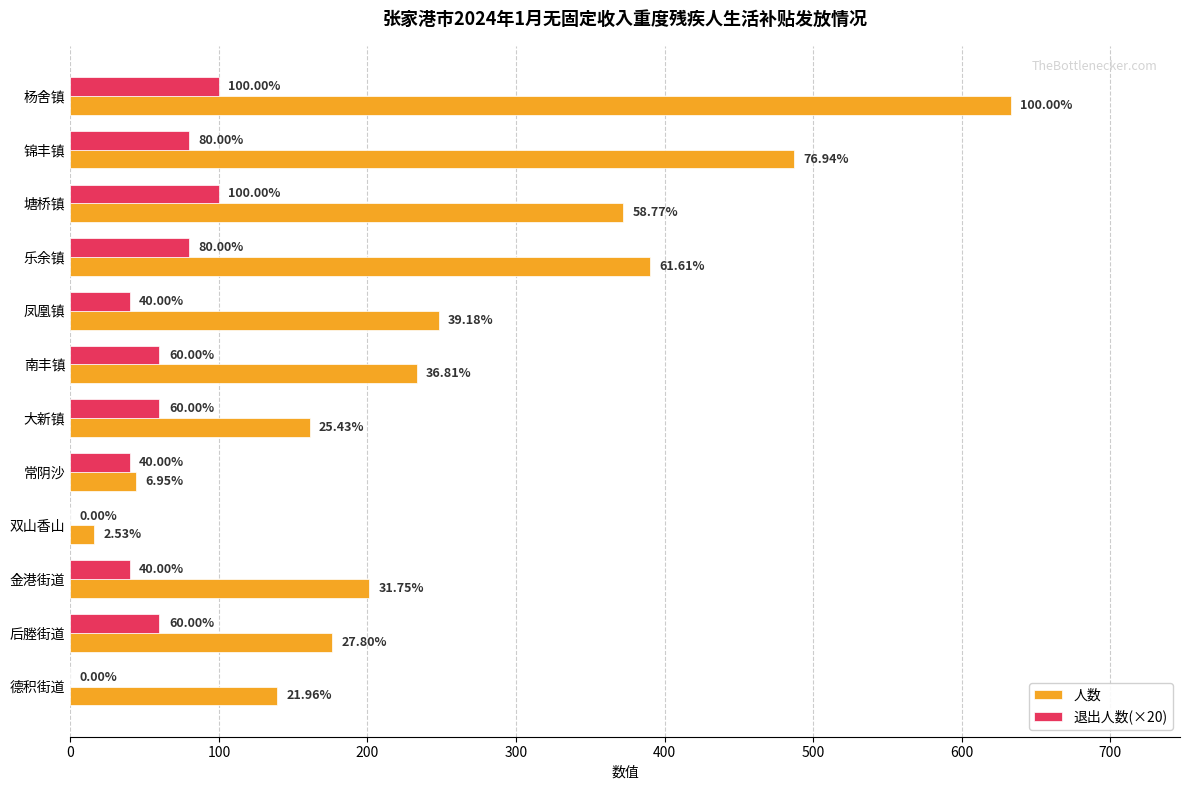

Which series has the largest total across all categories?

人数